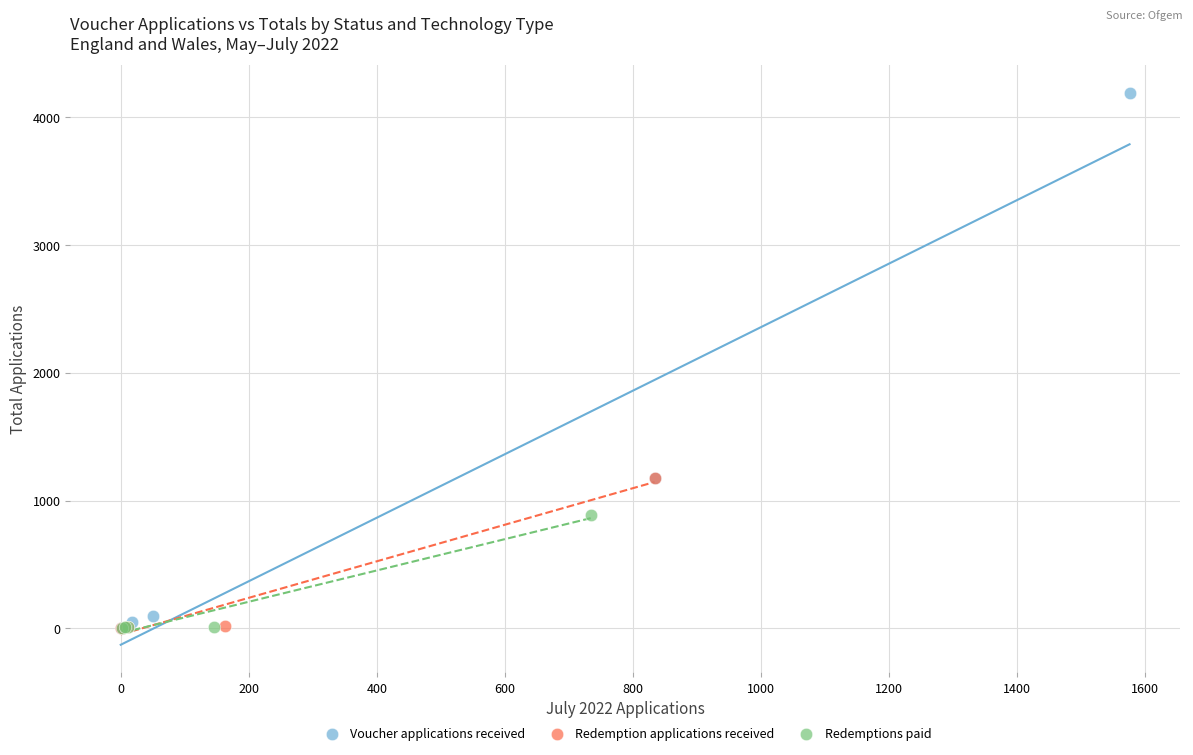

Which series reaches the maximum Y coordinate?

Voucher applications received